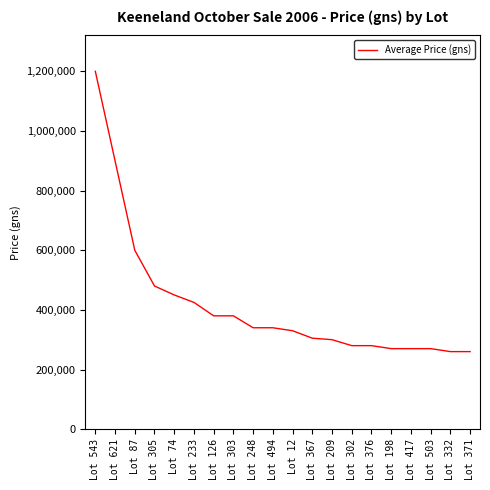

True or false: the data shows 425000 at Lot 233.

True